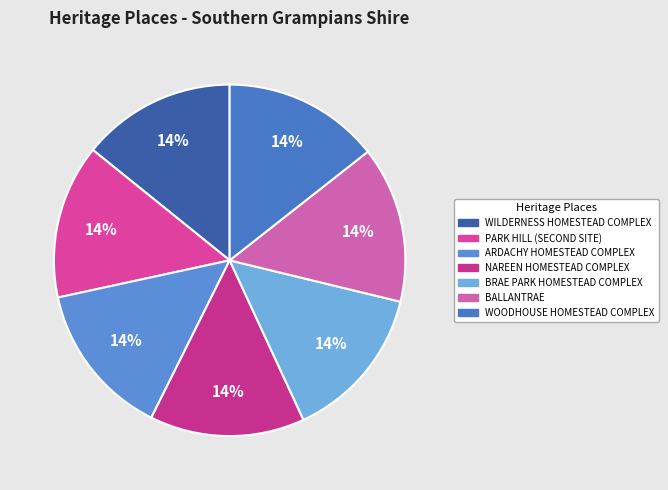

What percentage is the BRAE PARK HOMESTEAD COMPLEX slice, to the nearest percent?

14%